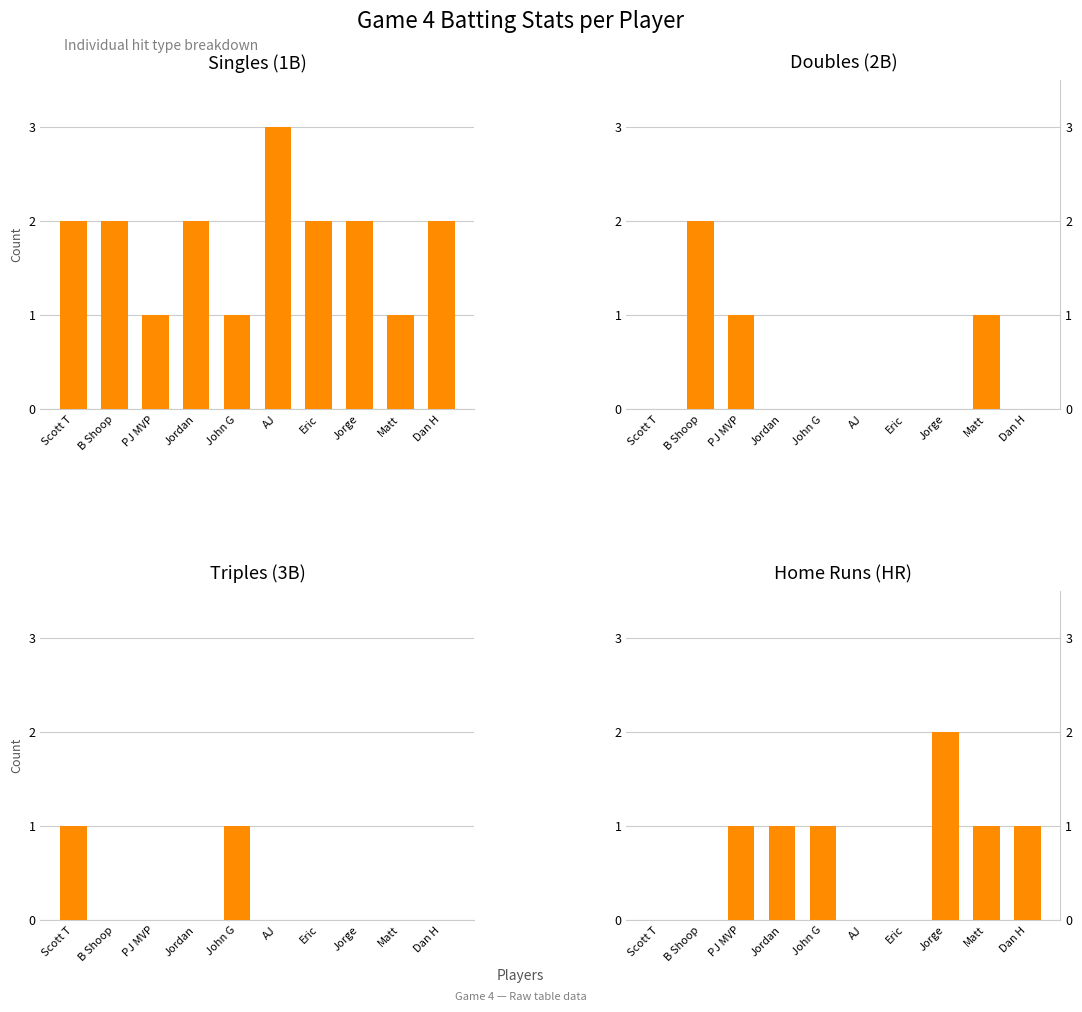

The value of 2B at PJ MVP is 1. True or false?

True